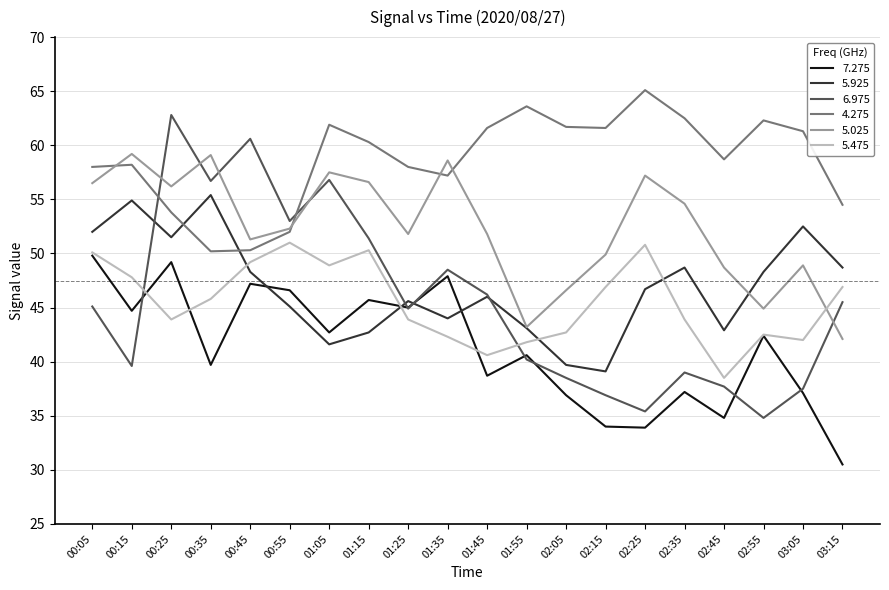

Where does the 5.475 series first go above 45?

00:05